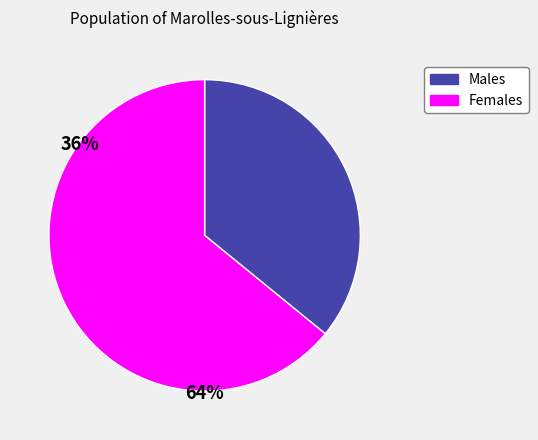

Does any single category account for the majority?

Yes